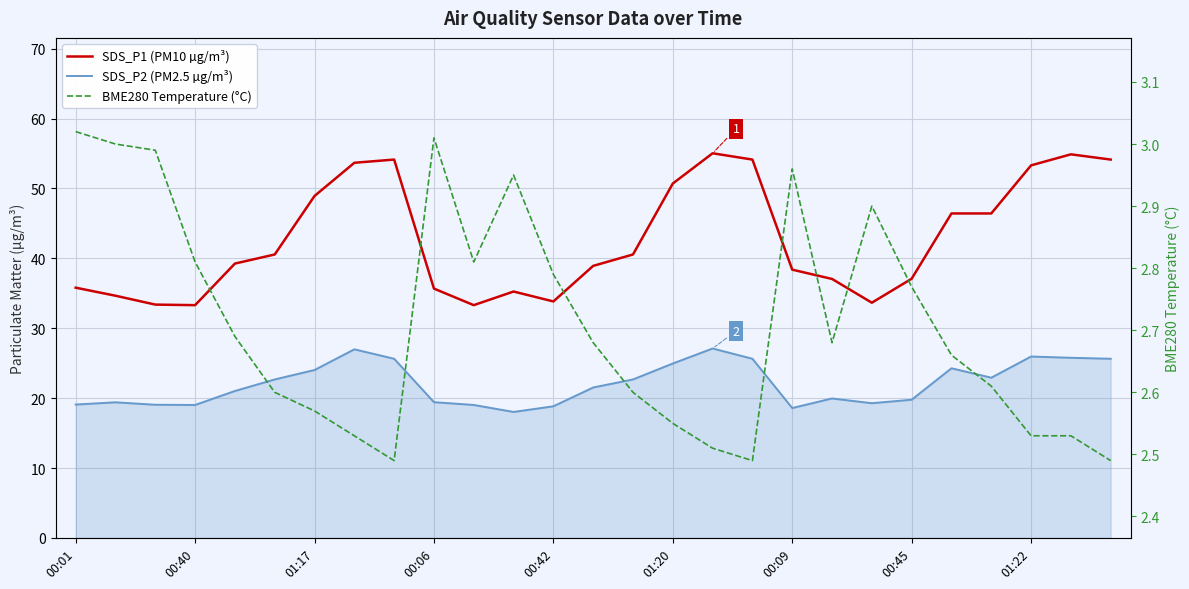

Which series has the largest range (max minus min)?

SDS_P1 (PM10 µg/m³)